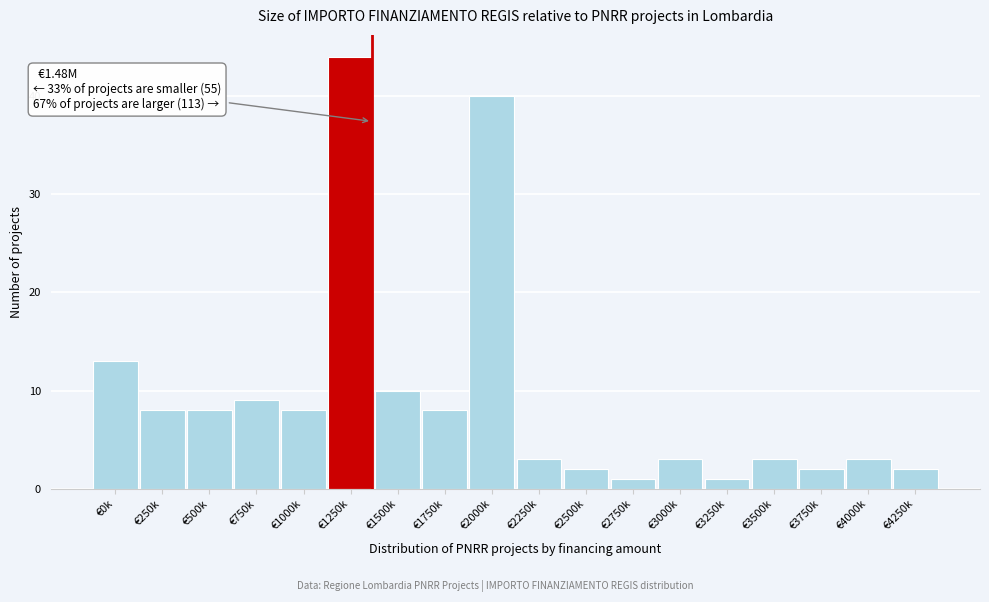

Reading left to right, transcribe all the data shown in this chart.

€0k=13	€250k=8	€500k=8	€750k=9	€1000k=8	€1250k=44	€1500k=10	€1750k=8	€2000k=40	€2250k=3	€2500k=2	€2750k=1	€3000k=3	€3250k=1	€3500k=3	€3750k=2	€4000k=3	€4250k=2